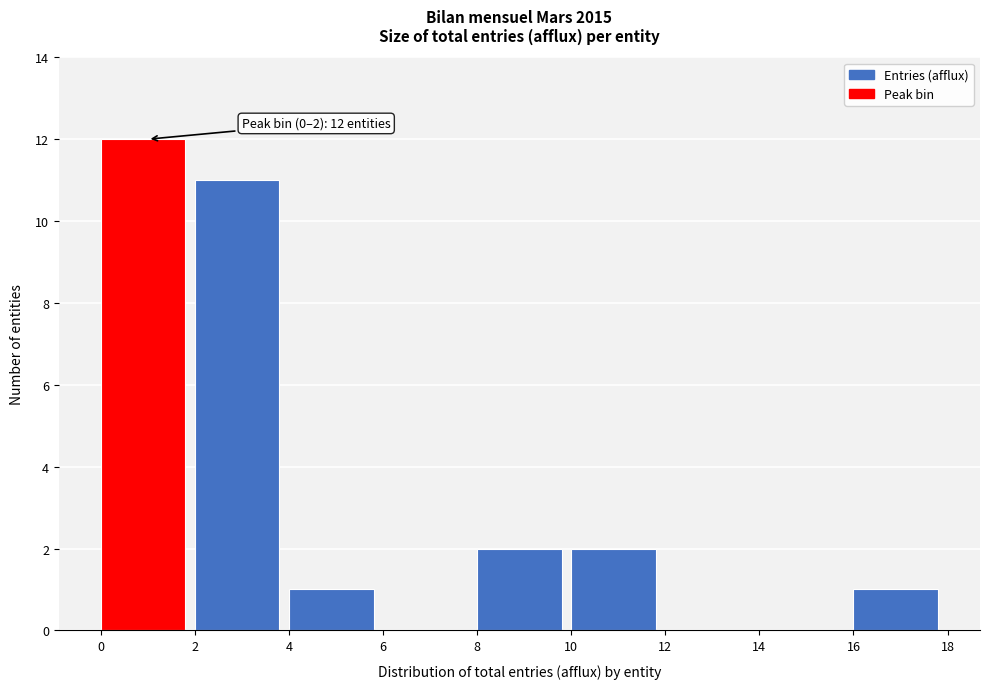

Over which range of the x-axis is the bar tallest?

0 to 2